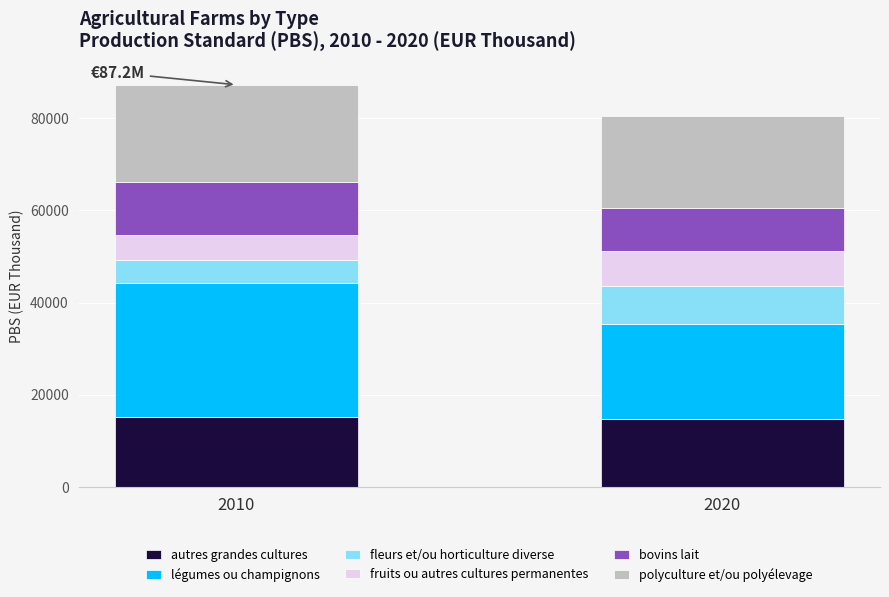

What is the total value across all series at 2020?

80367.3